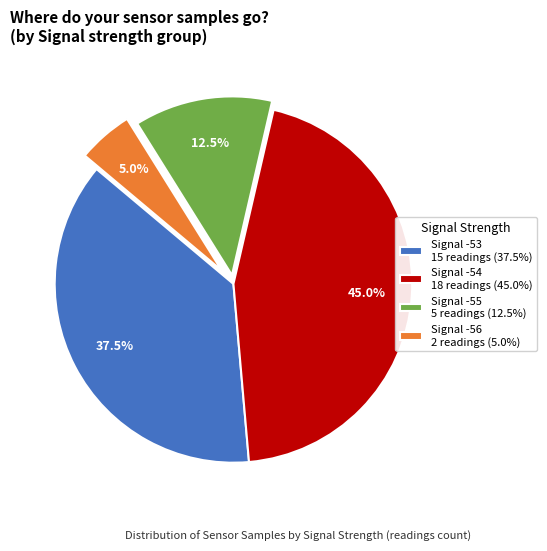

Which has a higher value, Signal -55 5 readings (12.5%) or Signal -54 18 readings (45.0%)?

Signal -54 18 readings (45.0%)